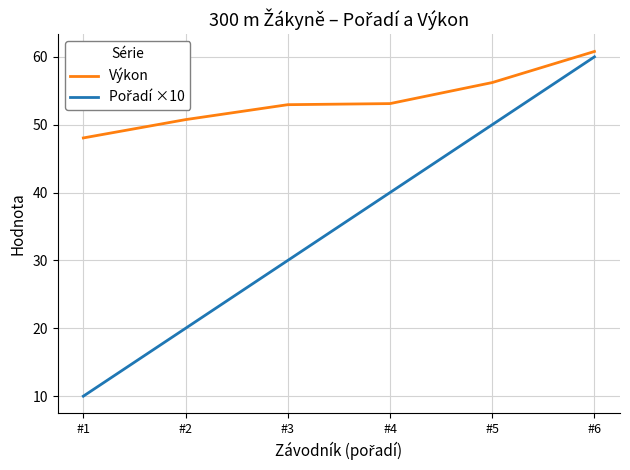

What value does the Výkon series have at #6?

60.8